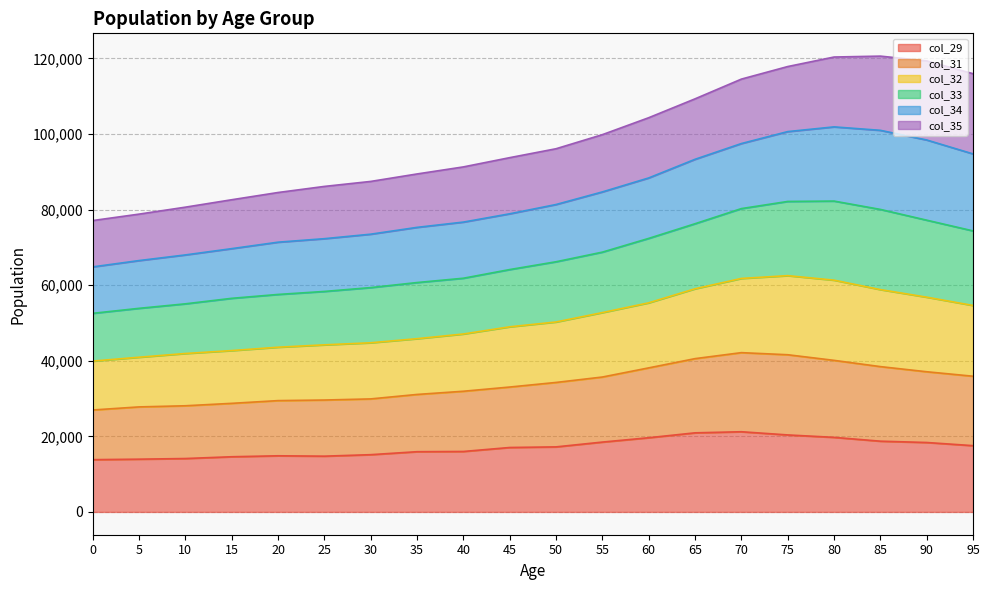

What is the value of the col_29 point at the 16th from the left?

20370